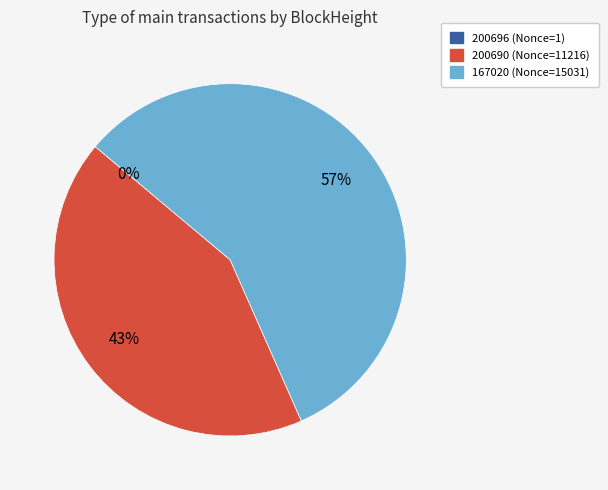

Does any single category account for the majority?

Yes